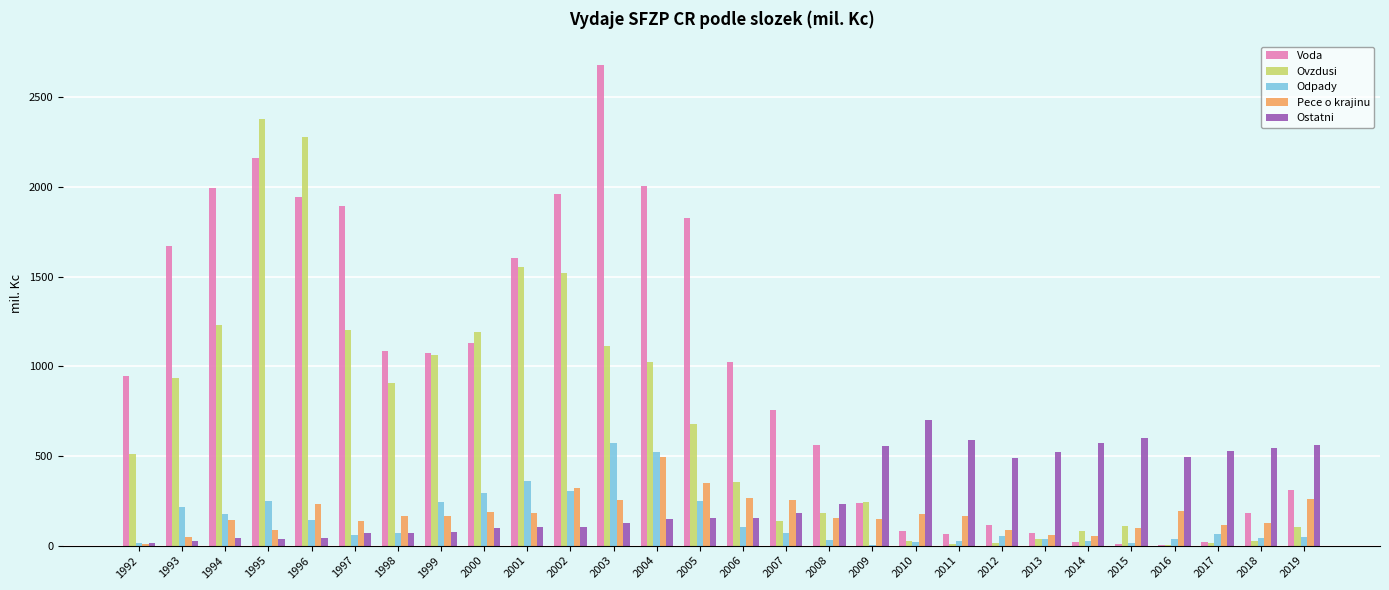

Does the chart contain stacked bars?

No